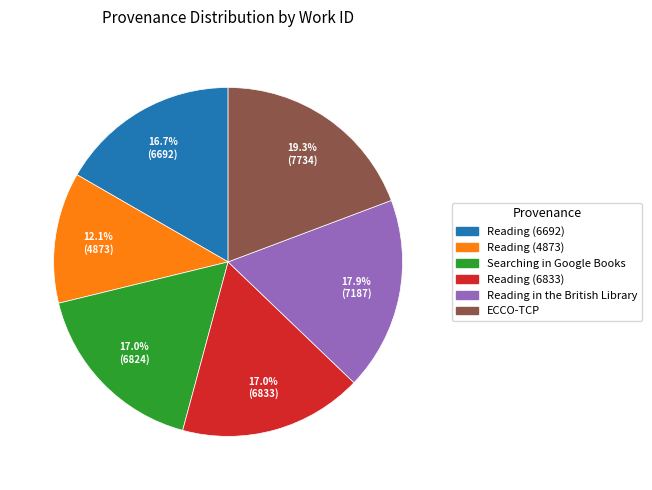

What percentage do Reading (6692) and Reading in the British Library together represent?

34.6%